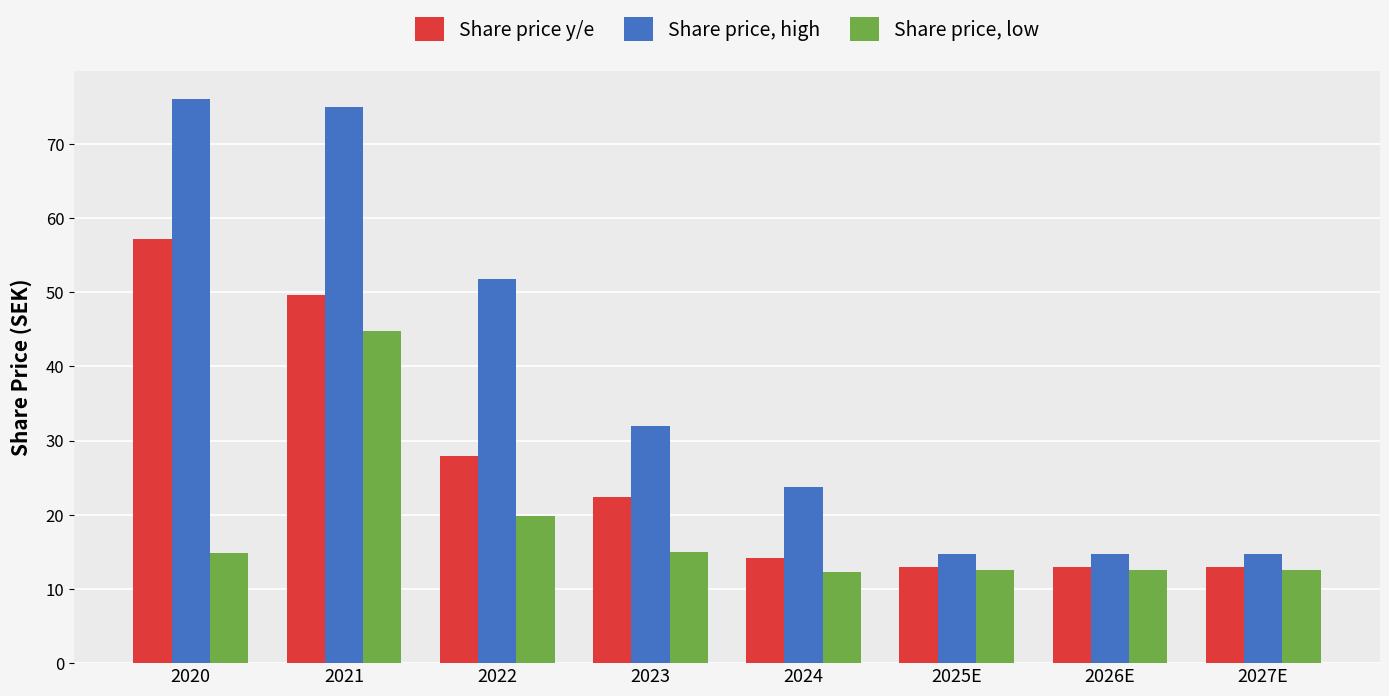

How many values in the Share price y/e series exceed 22?

4